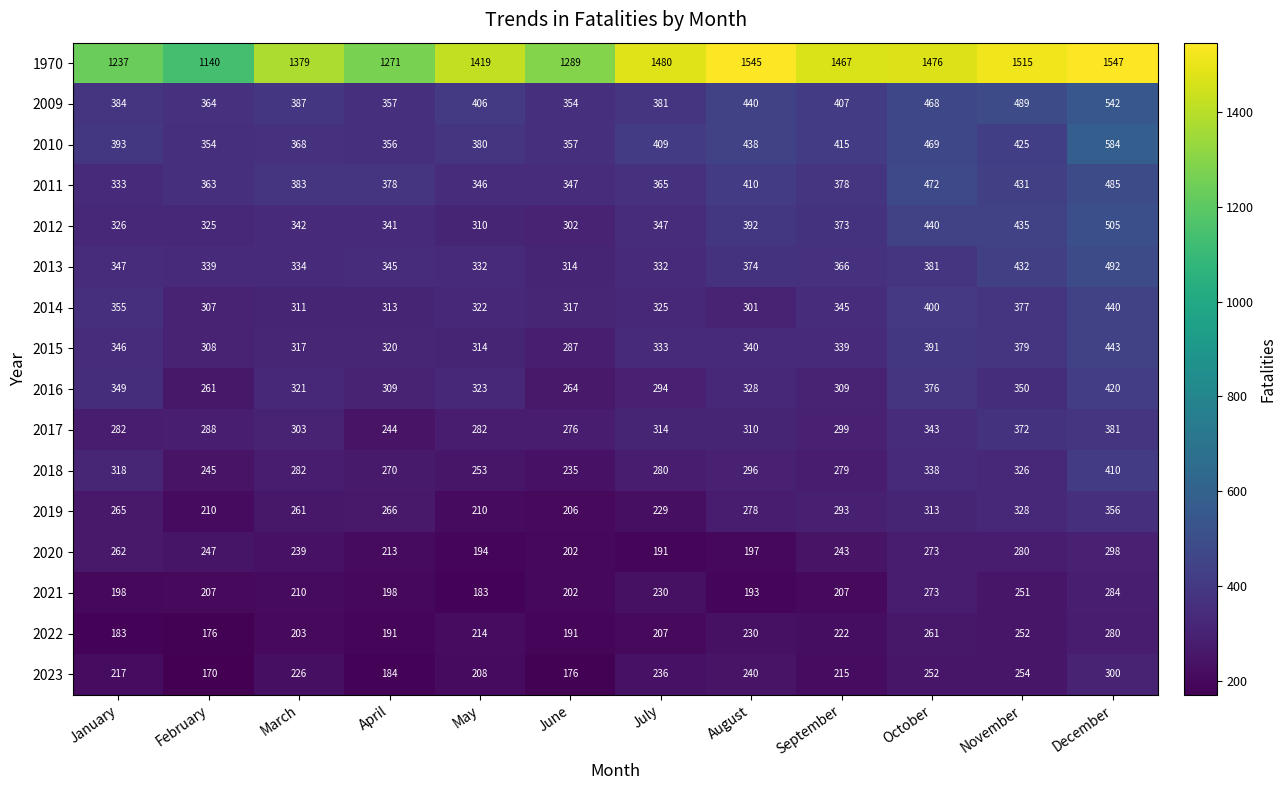

At which label does 2020 reach its peak?

December